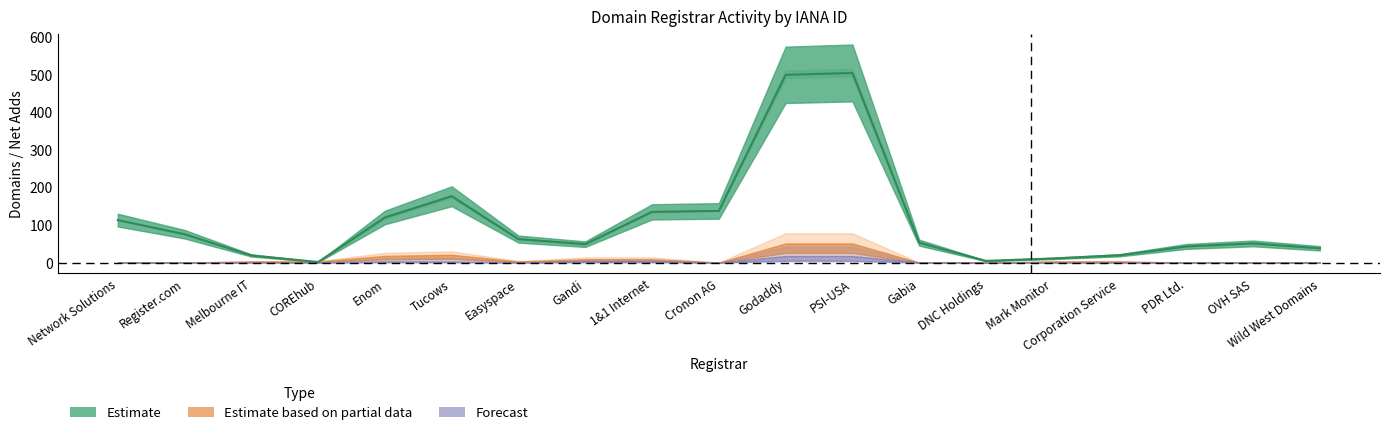

At which category is the sum across all series the highest?

Godaddy